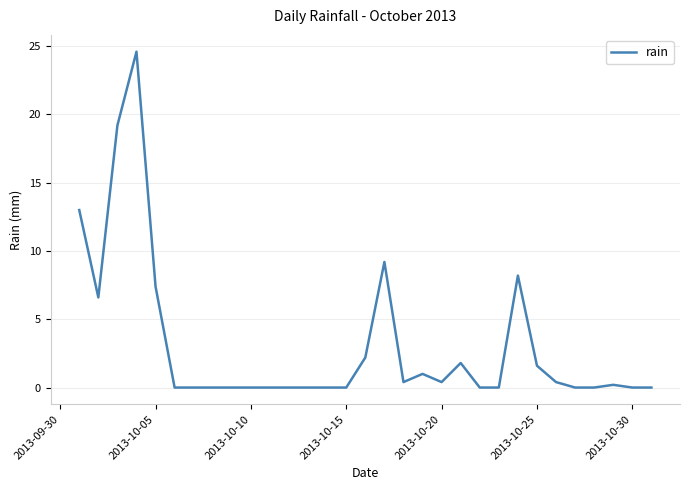

What is the maximum value shown in the chart?

24.6